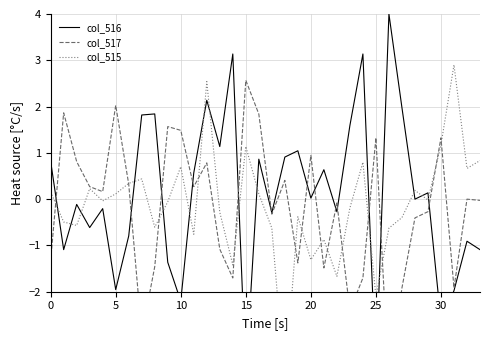

The col_516 series shows 3.1 at 14. True or false?

True